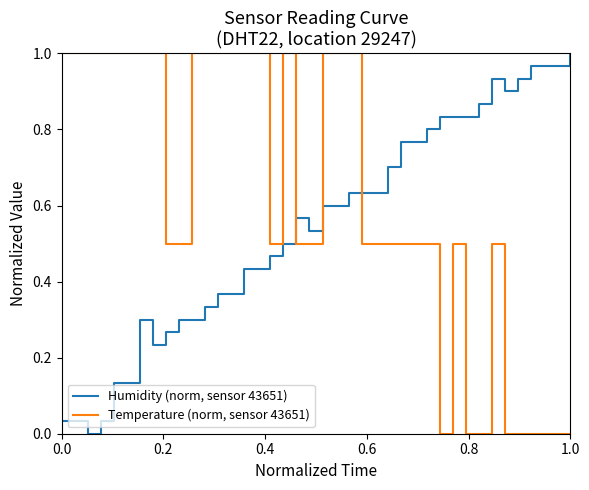

Which series has the largest total across all categories?

Temperature (norm, sensor 43651)